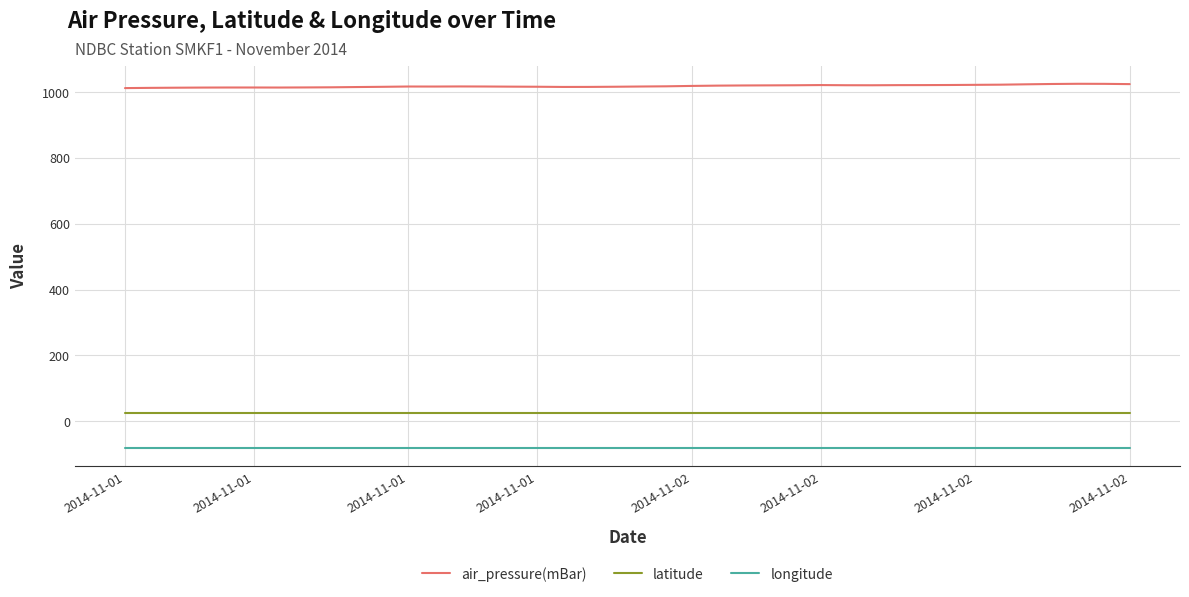

What is the greatest value displayed?

1025.3